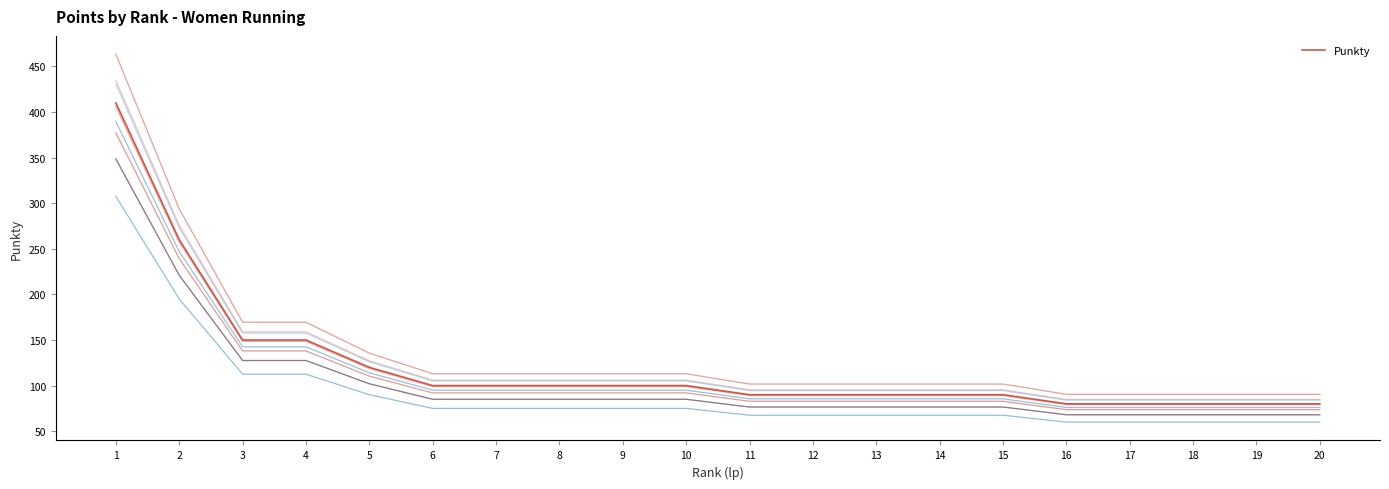

Does the chart display data point markers on the line(s)?

No